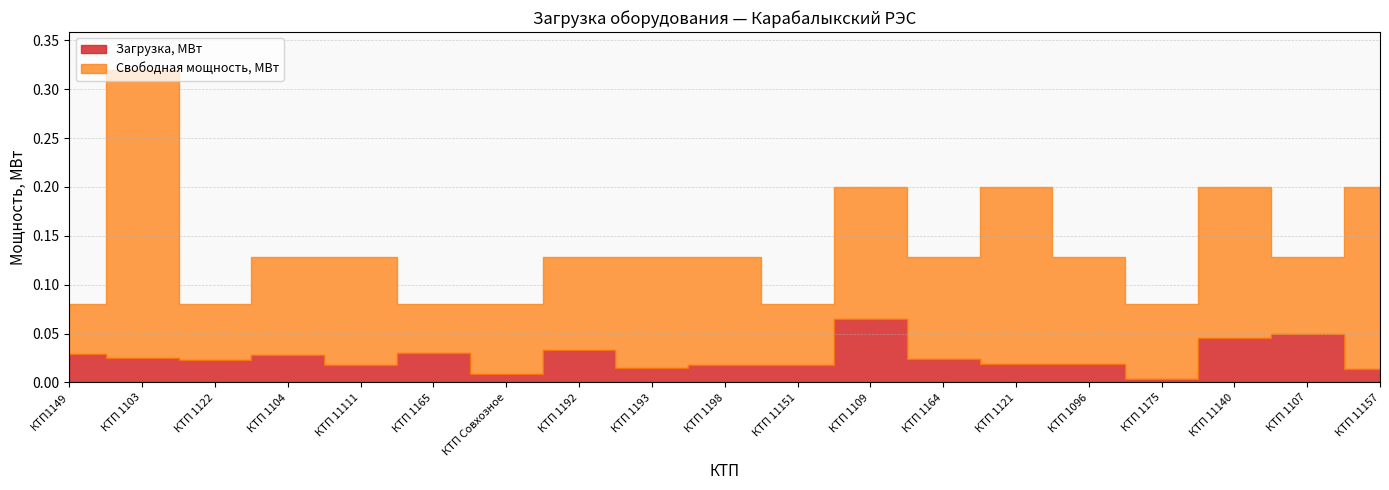

True or false: Загрузка, МВт and Свободная мощность, МВт cross at least once.

False